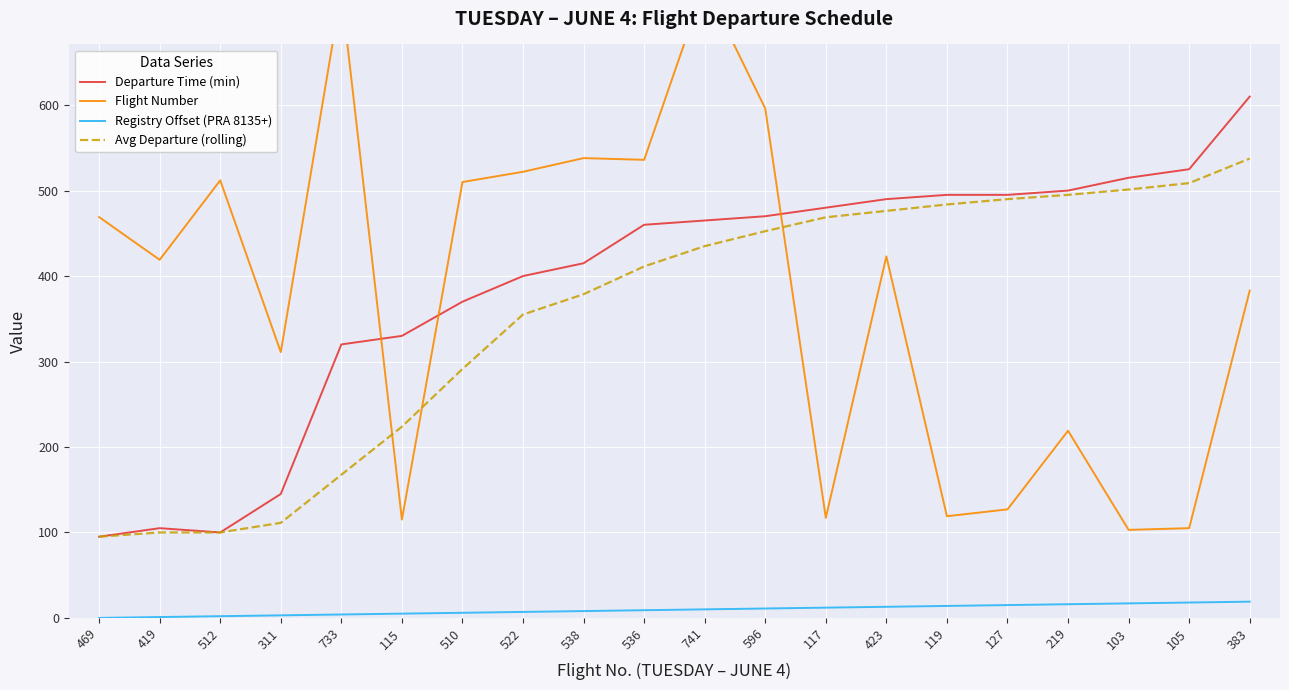

What value does the Registry Offset (PRA 8135+) series have at 538?

8.0